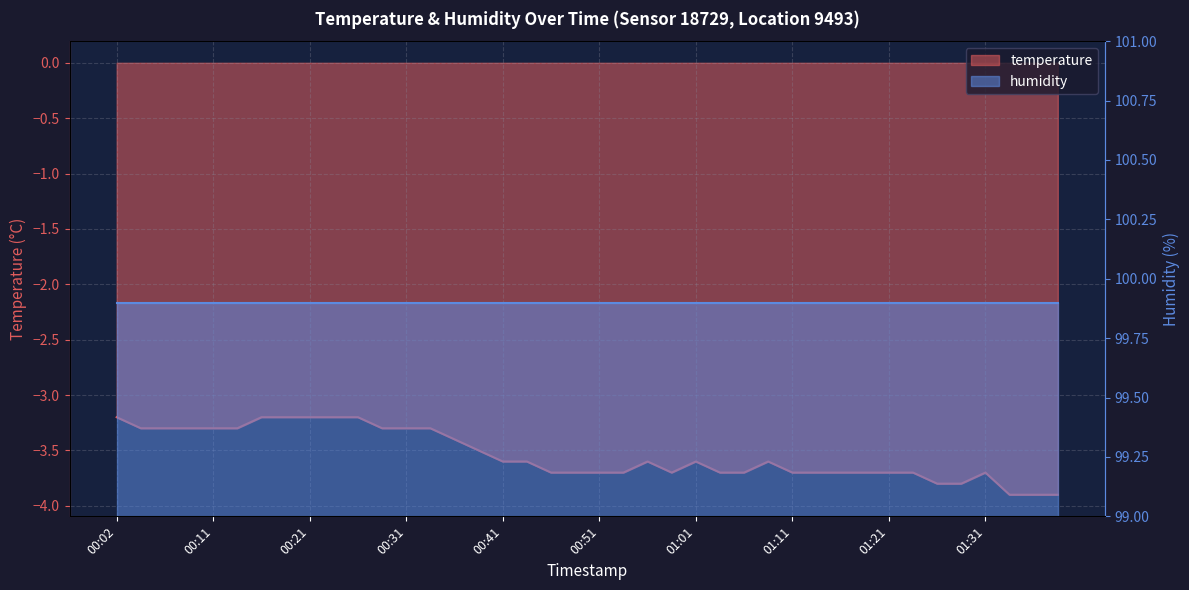

Reading left to right, list all the values displayed in this chart.

-3.2	-3.3	-3.3	-3.3	-3.3	-3.3	-3.2	-3.2	-3.2	-3.2	-3.2	-3.3	-3.3	-3.3	-3.4	-3.5	-3.6	-3.6	-3.7	-3.7	-3.7	-3.7	-3.6	-3.7	-3.6	-3.7	-3.7	-3.6	-3.7	-3.7	-3.7	-3.7	-3.7	-3.7	-3.8	-3.8	-3.7	-3.9	-3.9	-3.9